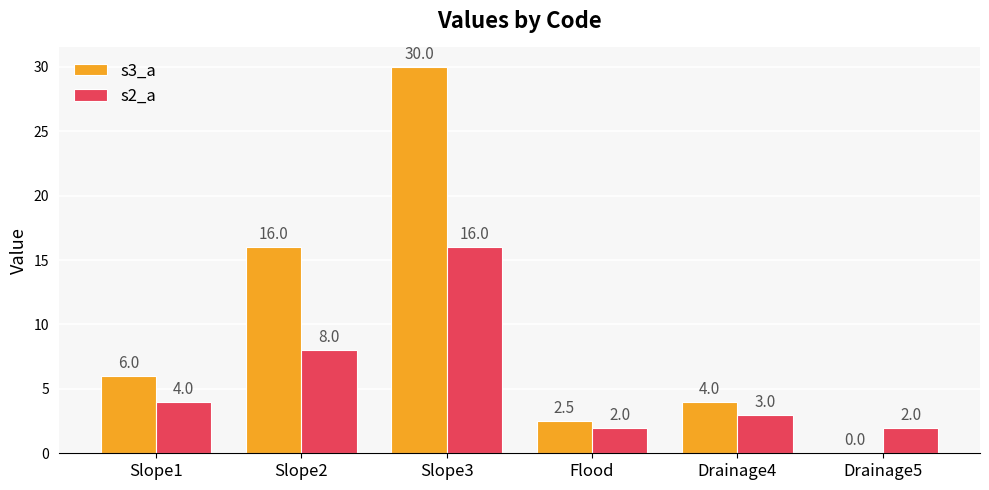

Which series has the widest spread of values?

s3_a